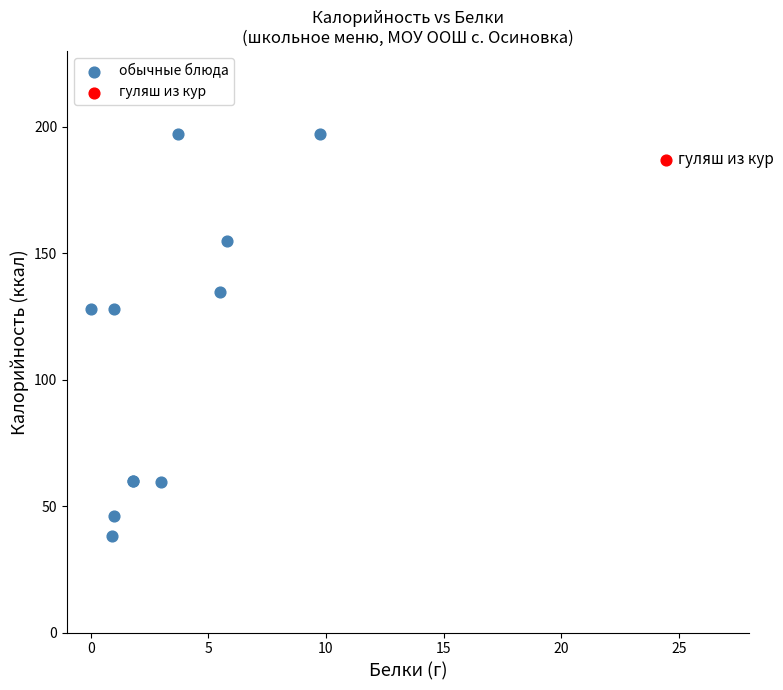

What are all the series names shown in the legend?

обычные блюда, гуляш из кур